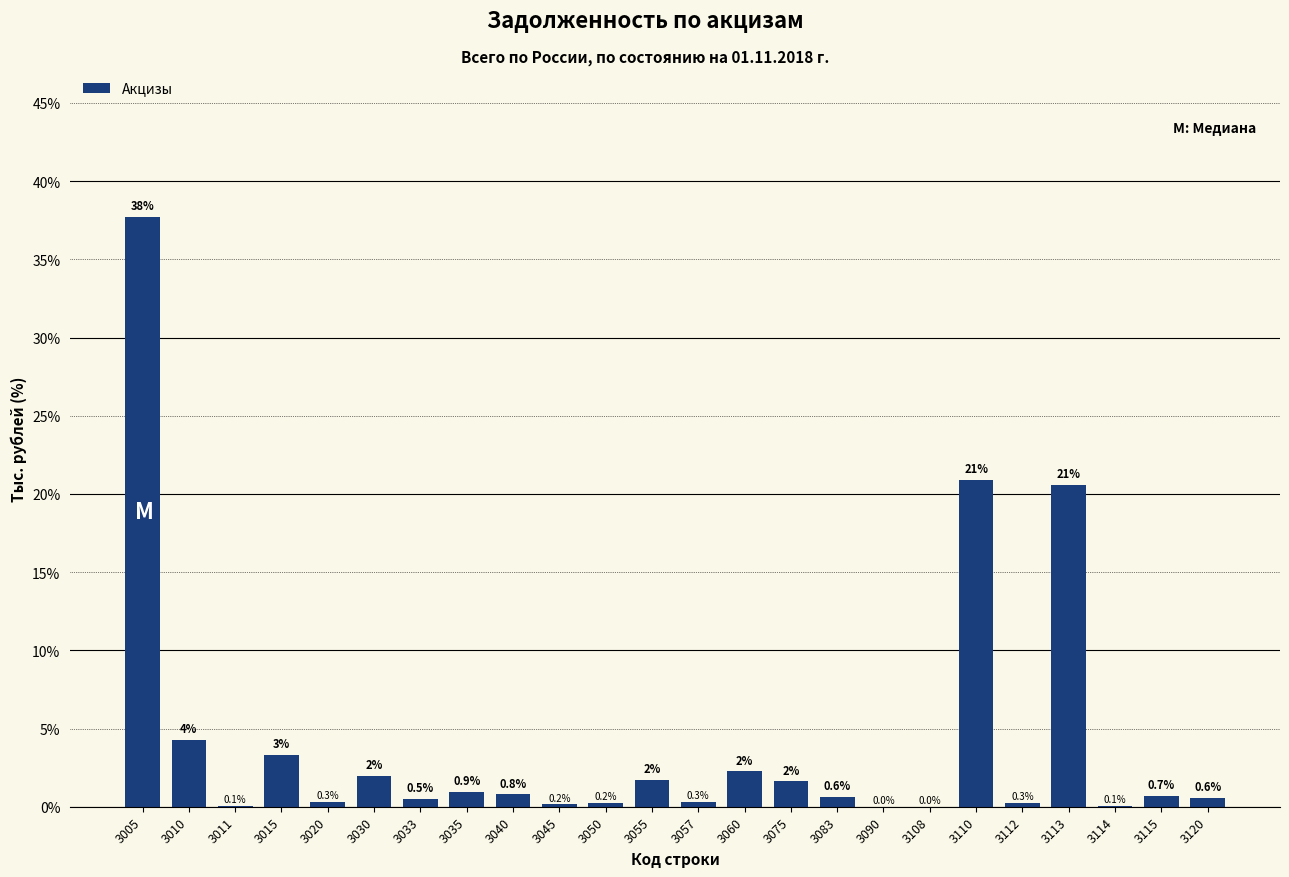

Which label corresponds to the largest value in the chart?

3005